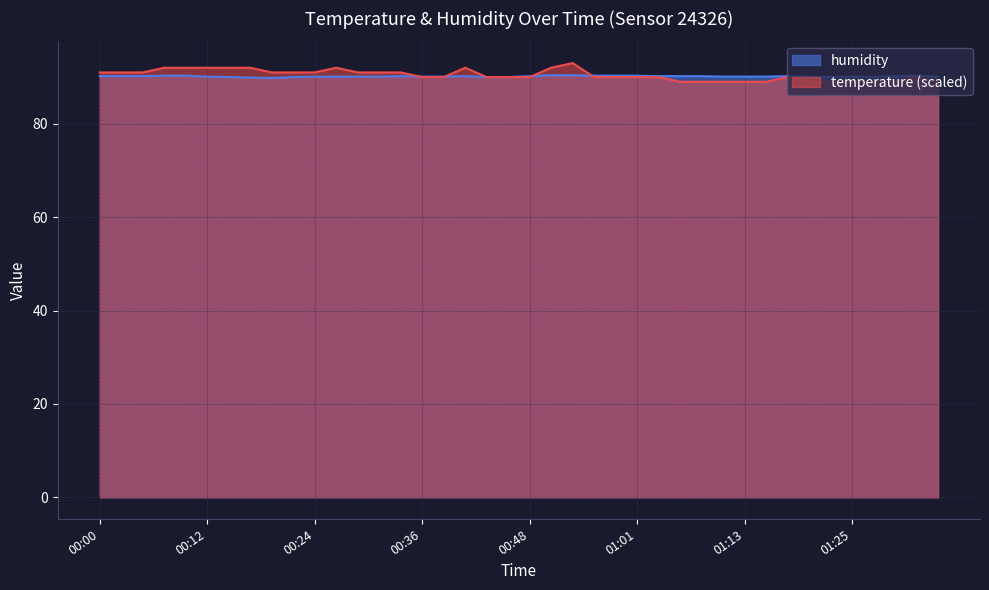

List the labels in order of temperature value, largest first.

00:53, 00:07, 00:09, 00:12, 00:14, 00:16, 00:26, 00:41, 00:51, 00:00, 00:02, 00:04, 00:19, 00:21, 00:24, 00:29, 00:31, 00:34, 00:36, 00:38, 00:44, 00:46, 00:48, 00:56, 00:58, 01:01, 01:03, 01:18, 01:32, 01:05, 01:08, 01:10, 01:13, 01:15, 01:20, 01:23, 01:25, 01:27, 01:30, 01:35